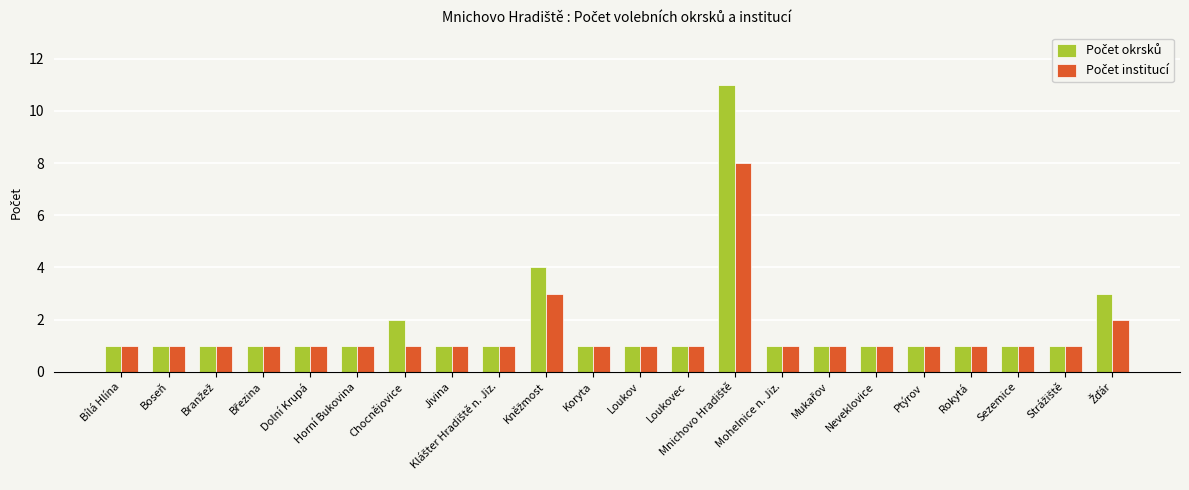

Are the bars horizontal?

No